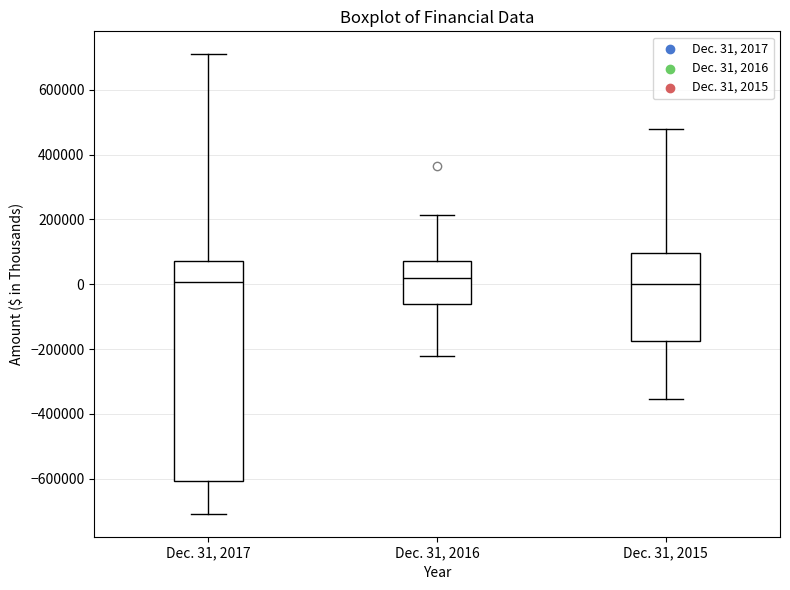

Reading left to right, read every box against the y-axis: the position of its median line, the range the box covers, and the ends of its whiskers. The values are not printed on the chart, so give them approximately, as read against the axis.

Dec. 31, 2017: median 0, box -600000 to 80000, whiskers -700000 to 700000
Dec. 31, 2016: median 20000, box -60000 to 80000, whiskers -220000 to 220000
Dec. 31, 2015: median 0, box -180000 to 100000, whiskers -360000 to 480000